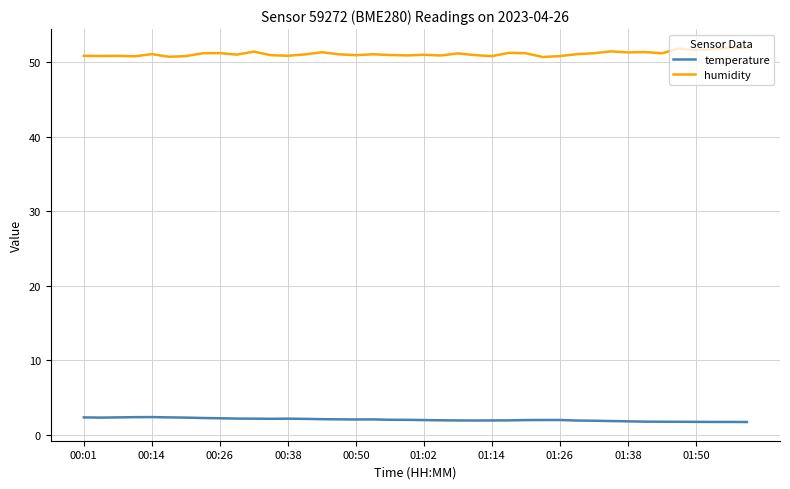

What is the maximum value for humidity?

51.9